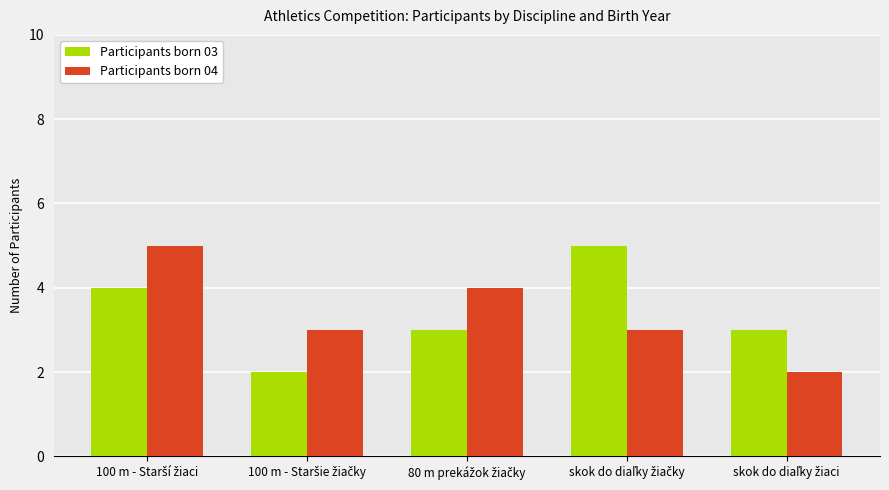

What is the greatest value displayed?

5